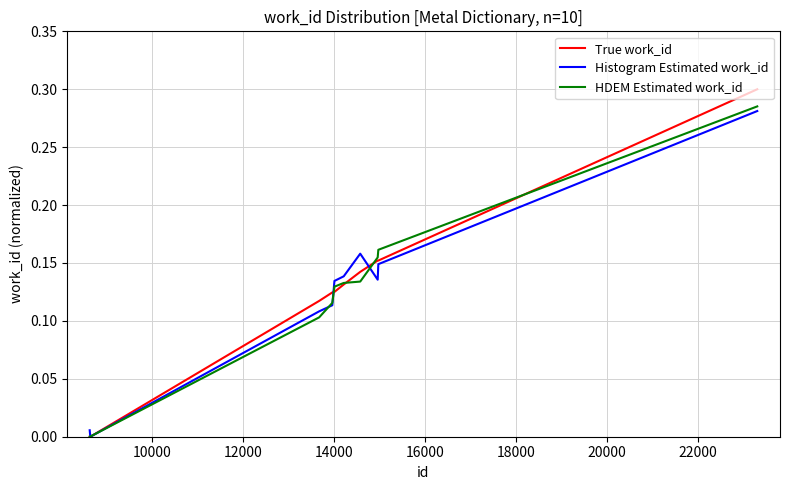

Which series has the largest range (max minus min)?

True work_id